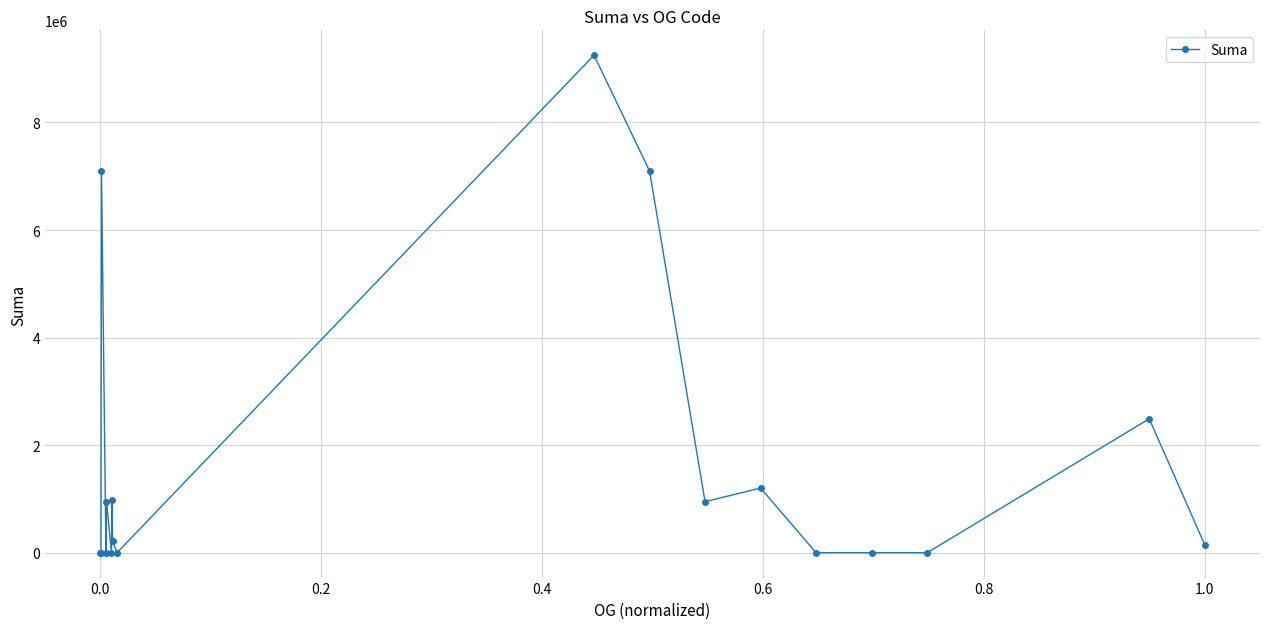

What is the difference between the maximum and minimum values?

9250104